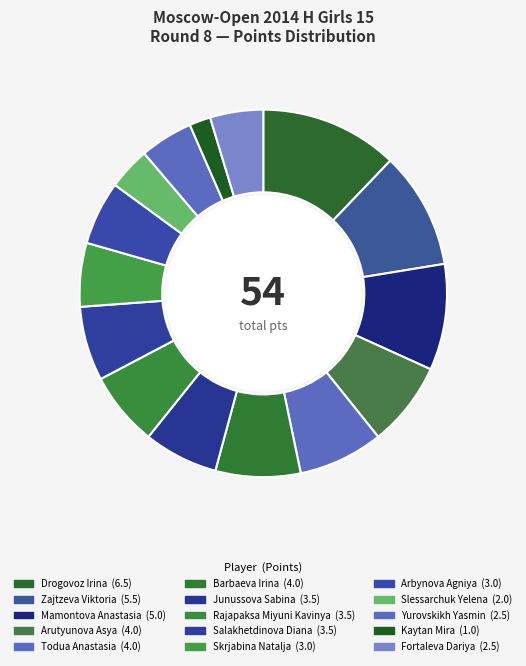

To the nearest percent, what percentage of the pie is Slessarchuk Yelena?

4%